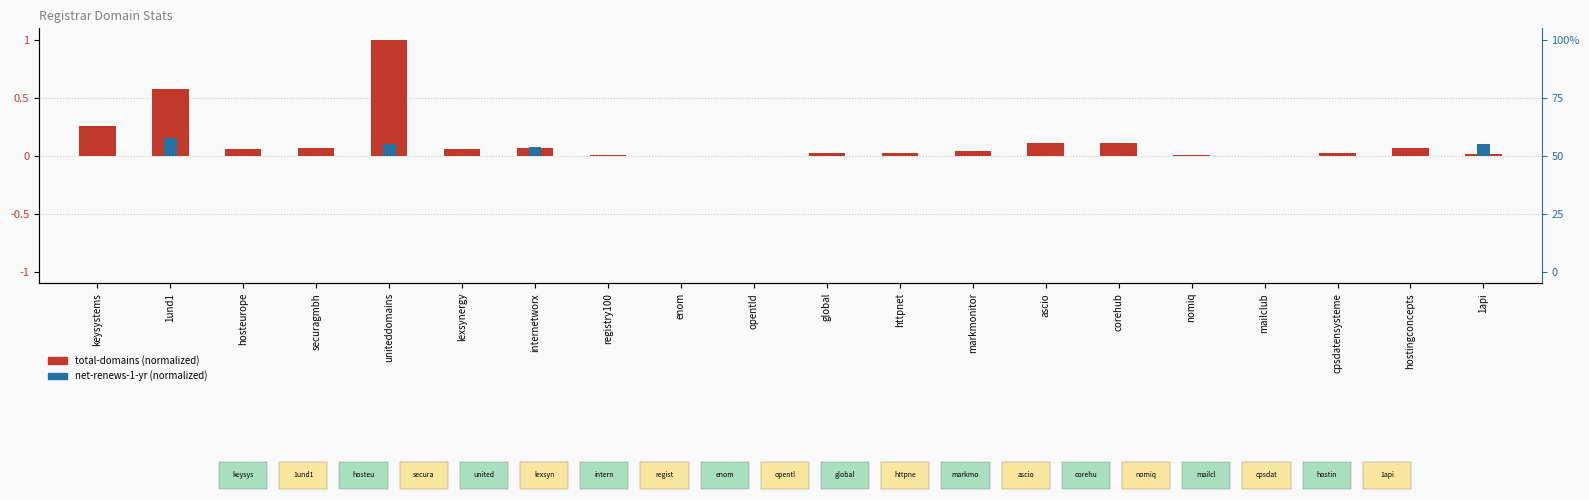

Rank the series at registry100 from lowest to highest value.

net-renews-1-yr (normalized), total-domains (normalized)